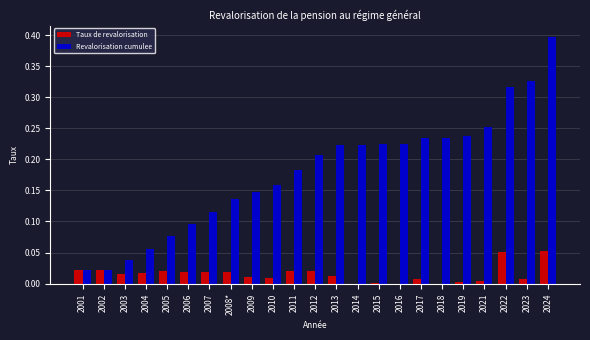

Which series has the largest total across all categories?

Revalorisation cumulee